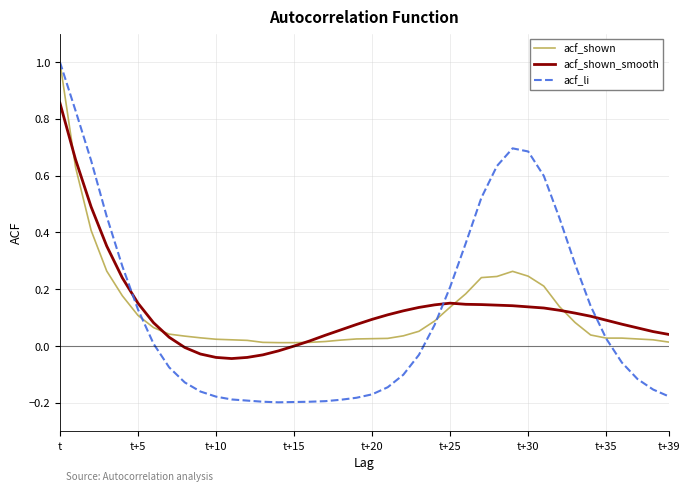

Which series has the widest spread of values?

acf_li